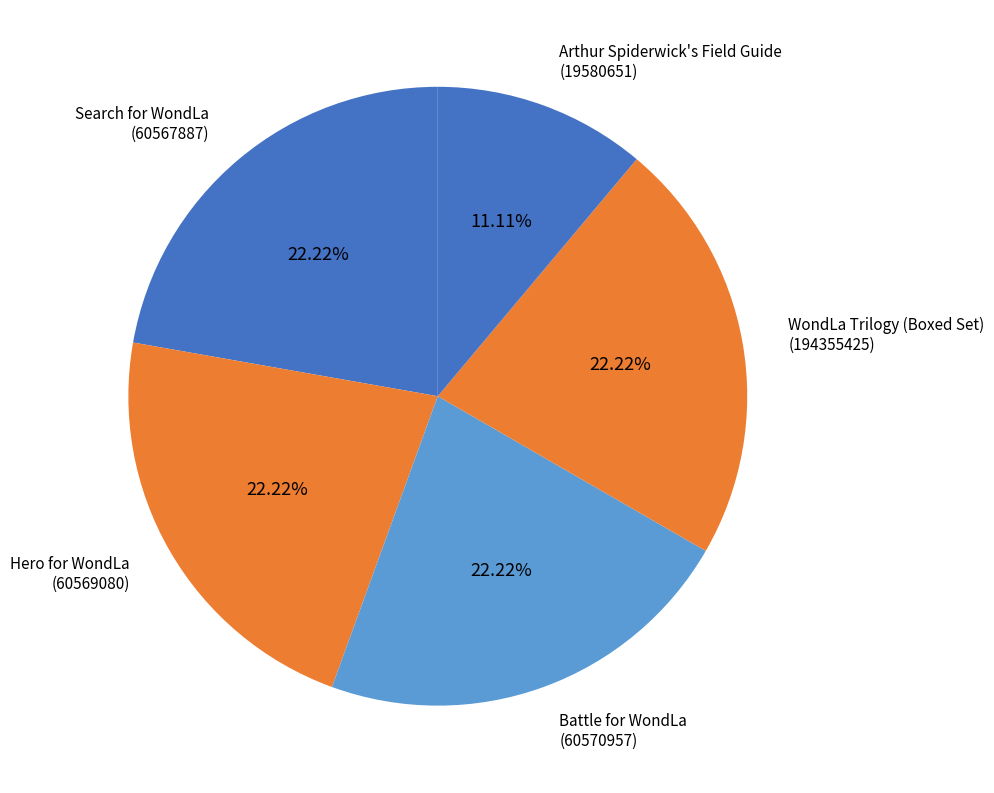

Approximately how many times larger is the value at Battle for WondLa (60570957) compared to Hero for WondLa (60569080)?

1.0